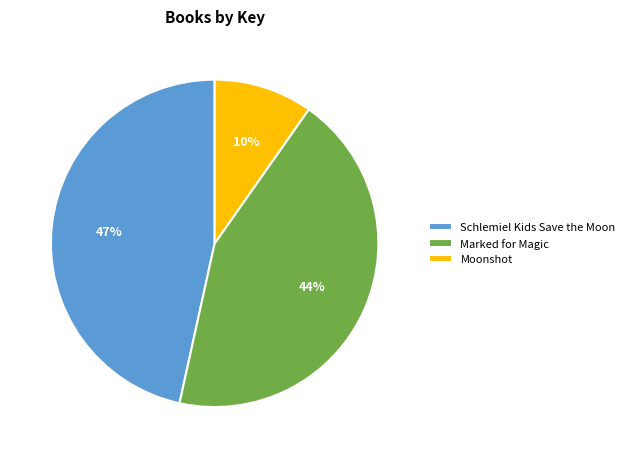

Does any single category account for the majority?

No